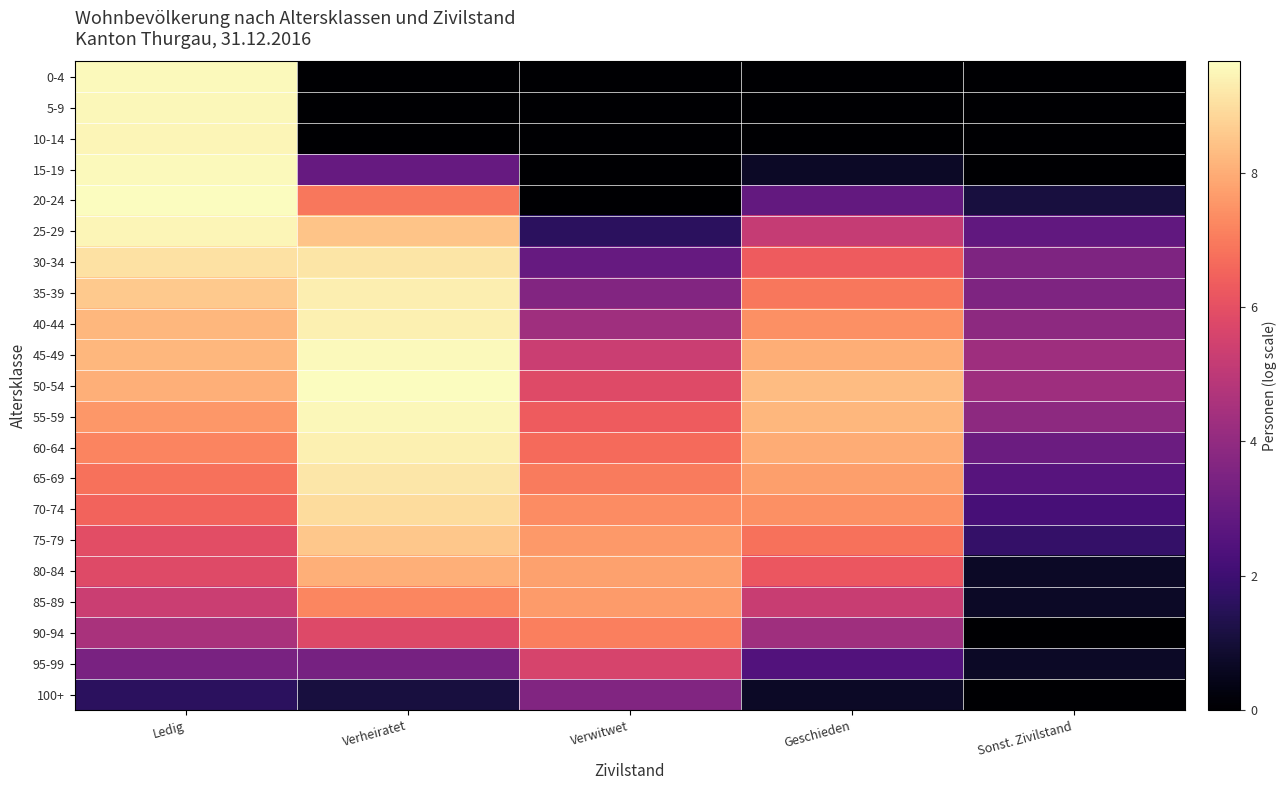

What is the maximum value shown in the chart?

9.7